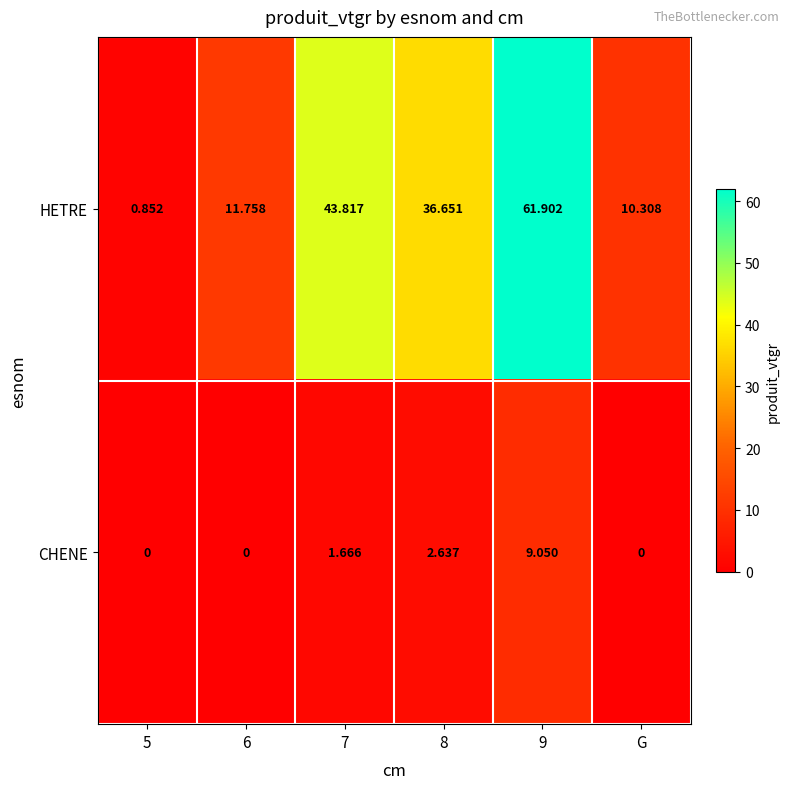

Rank the series at G from highest to lowest value.

HETRE, CHENE